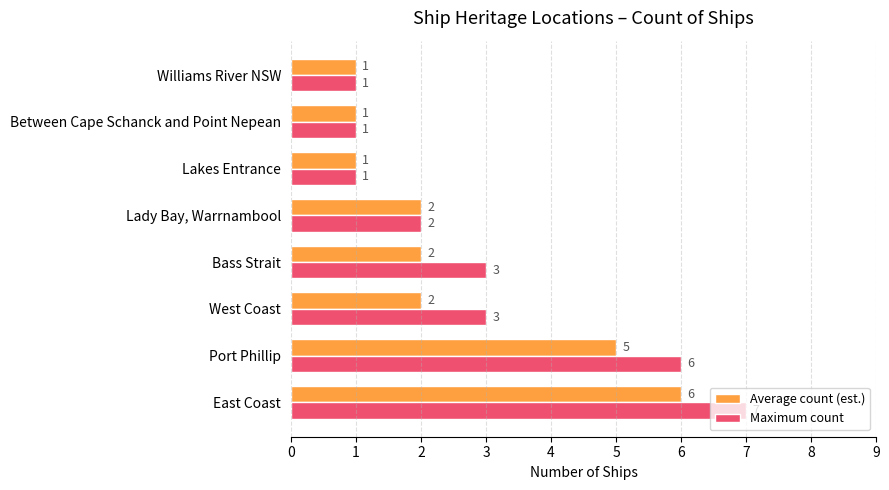

Count the number of categories in the chart.

8